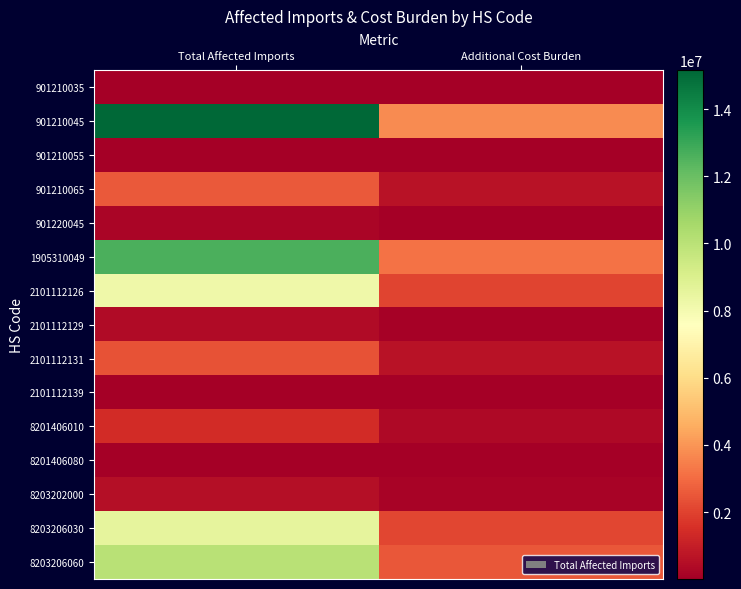

Reading left to right, extract all data points from this chart.

901210035: Total Affected Imports=24455.0	Additional Cost Burden=6113.8
901210045: Total Affected Imports=15155786.0	Additional Cost Burden=3788946.5
901210055: Total Affected Imports=18839.0	Additional Cost Burden=4709.8
901210065: Total Affected Imports=2584720.0	Additional Cost Burden=646180.0
901220045: Total Affected Imports=231338.0	Additional Cost Burden=57834.5
1905310049: Total Affected Imports=12626331.0	Additional Cost Burden=3156582.8
2101112126: Total Affected Imports=8174918.0	Additional Cost Burden=2043729.5
2101112129: Total Affected Imports=360543.0	Additional Cost Burden=90135.8
2101112131: Total Affected Imports=2406645.0	Additional Cost Burden=601661.2
2101112139: Total Affected Imports=21176.0	Additional Cost Burden=5294.0
8201406010: Total Affected Imports=1396644.0	Additional Cost Burden=349161.0
8201406080: Total Affected Imports=47520.0	Additional Cost Burden=11880.0
8203202000: Total Affected Imports=512052.0	Additional Cost Burden=128013.0
8203206030: Total Affected Imports=8530820.0	Additional Cost Burden=2132705.0
8203206060: Total Affected Imports=10051447.0	Additional Cost Burden=2512861.8